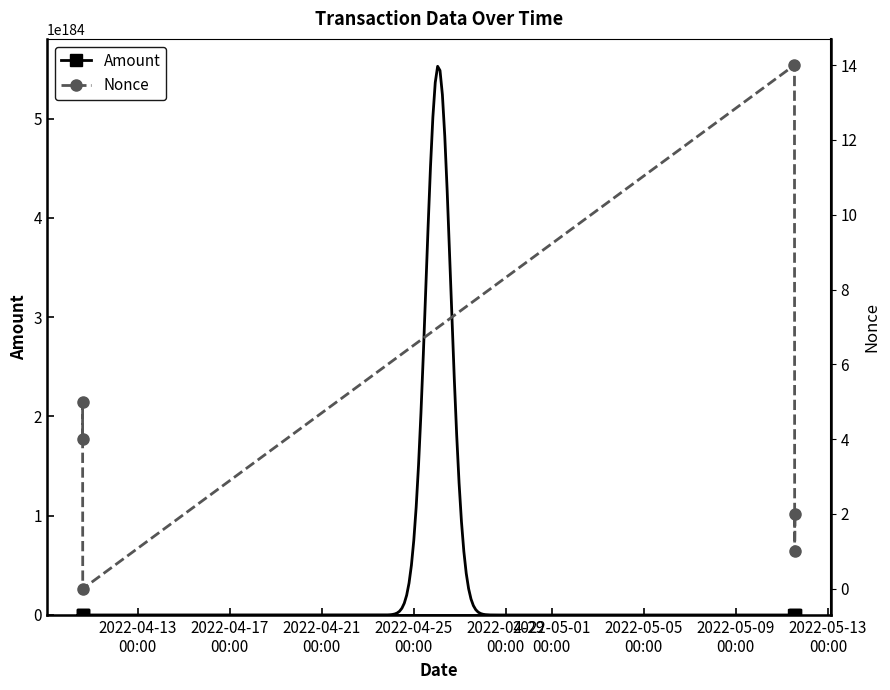

What position from the left is 2022-04-25
00:00?

4